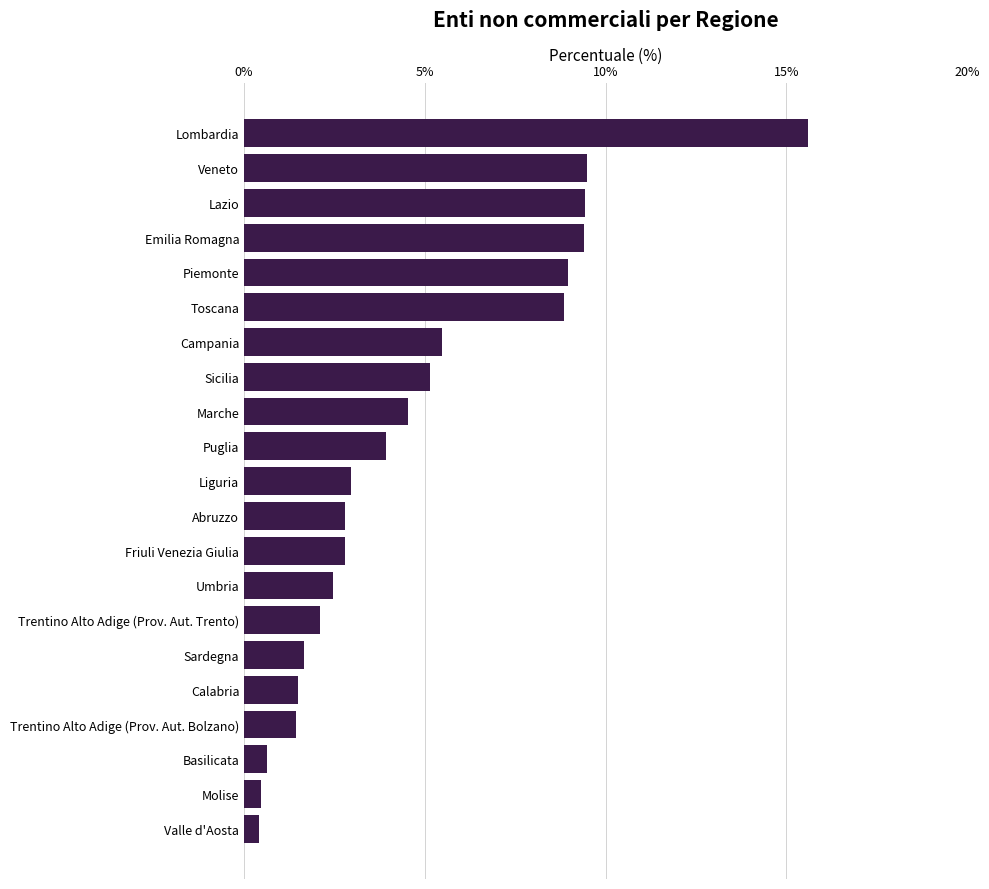

True or false: the data shows 9.4 at Lazio.

True